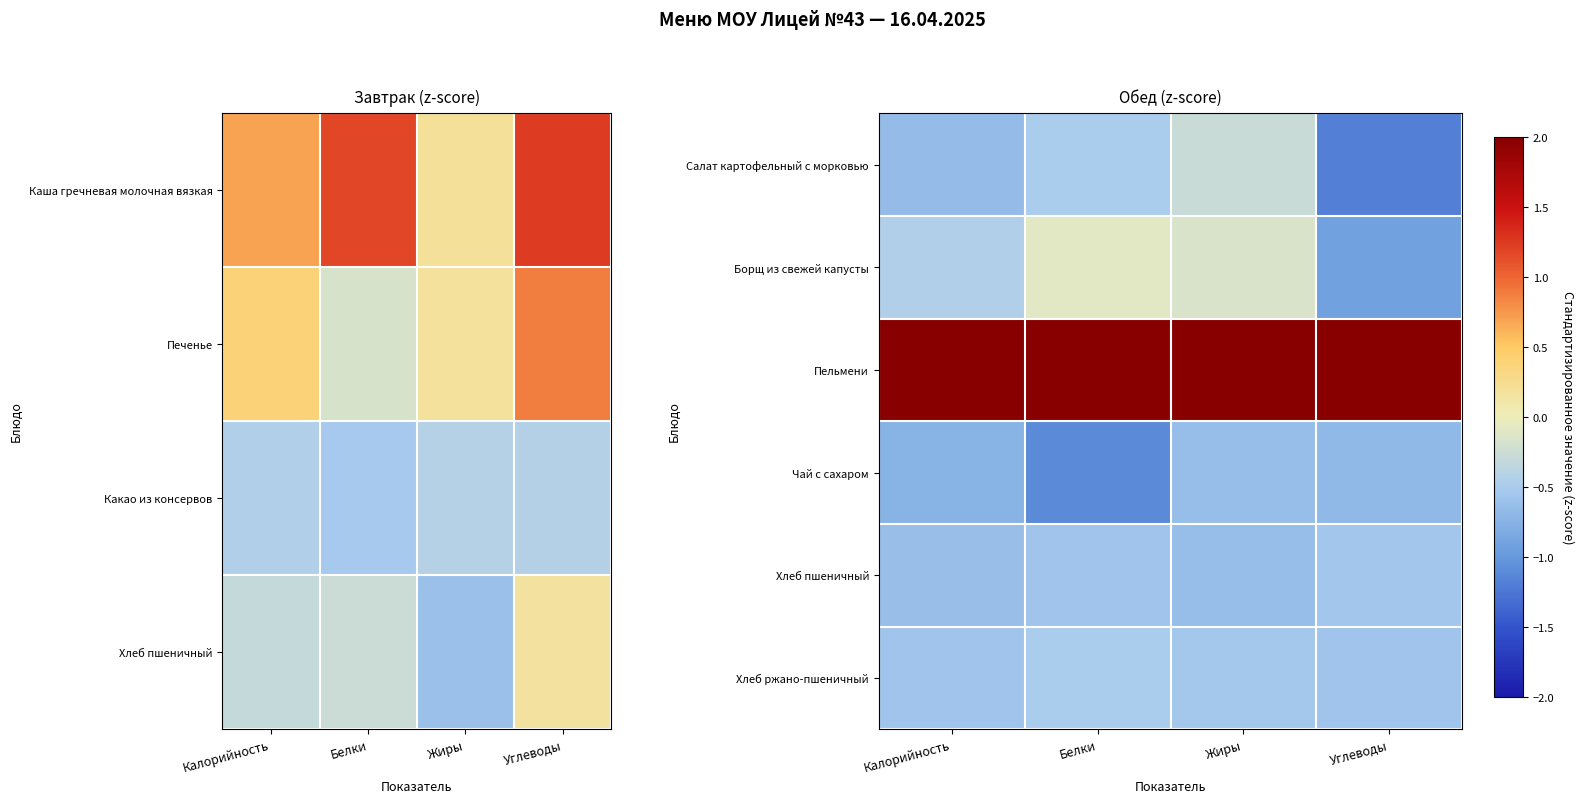

Is it true that Пельмени equals 2.0 at Углеводы?

True